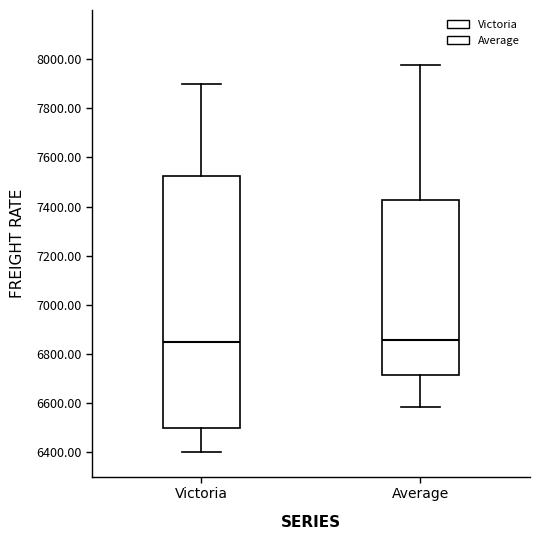

Reading left to right, transcribe this box plot: for each box, give where its median line is, the range the box spans, and where its two whiskers end, as read against the y-axis. The values are not printed on the chart, so give them approximately, as read against the axis.

Victoria: median 6860, box 6500 to 7520, whiskers 6400 to 7900
Average: median 6860, box 6720 to 7420, whiskers 6580 to 7980